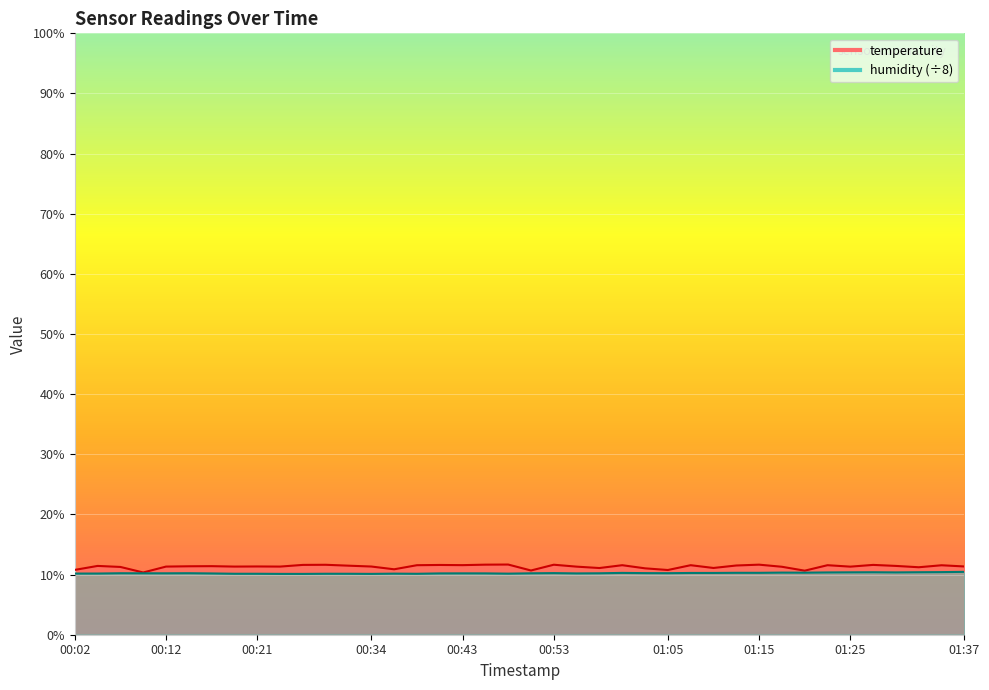

Between 01:01 and 01:13, which series saw the biggest shift?

temperature